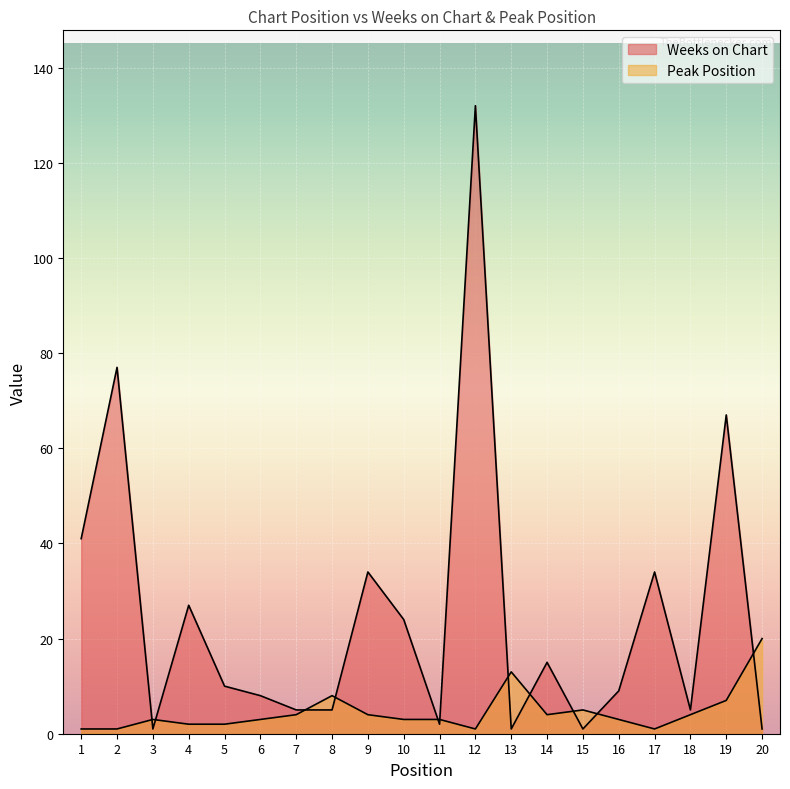

What is the total value across all series at 5?

12